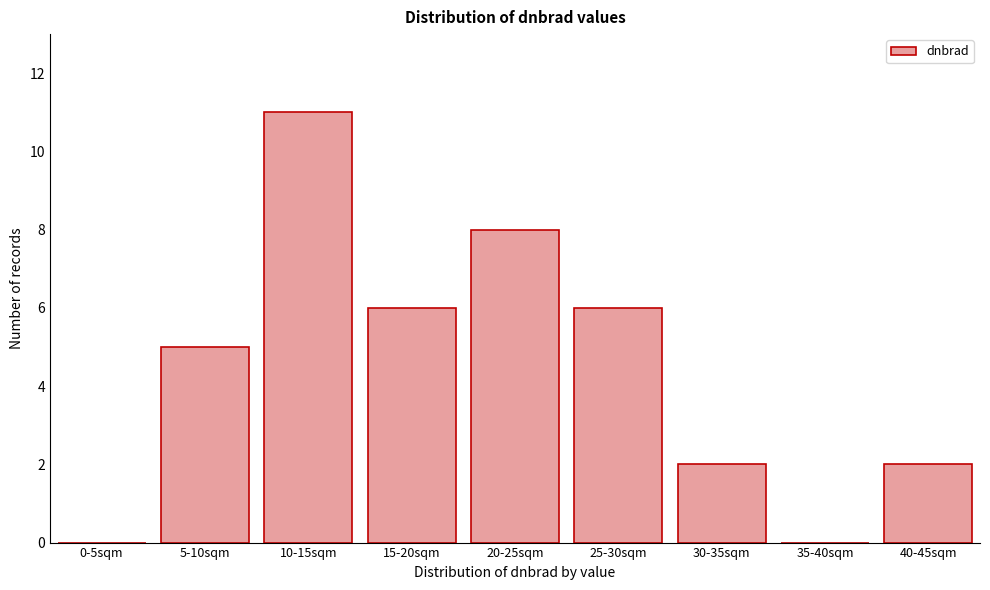

Reading right to left, extract all data points from this chart.

40-45sqm=2	35-40sqm=0	30-35sqm=2	25-30sqm=6	20-25sqm=8	15-20sqm=6	10-15sqm=11	5-10sqm=5	0-5sqm=0